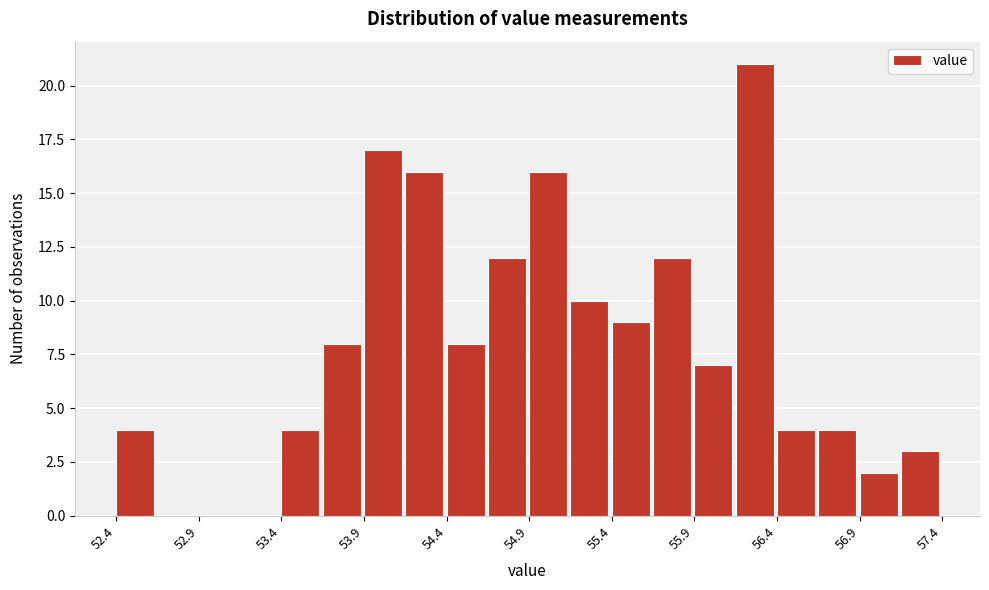

Read against the x-axis, roughly where is the centre of the tallest bar?

56.3